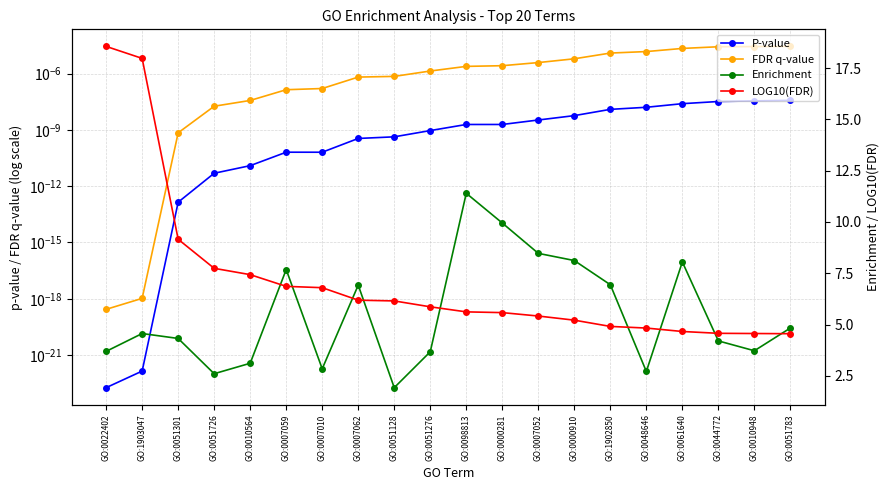

At GO:0007052, list the series in order from smallest to largest.

P-value, FDR q-value, LOG10(FDR), Enrichment